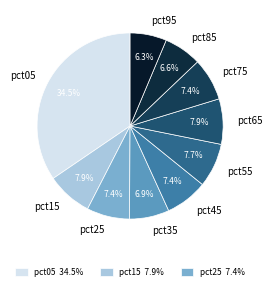

To the nearest percent, what is the average slice percentage?

10%